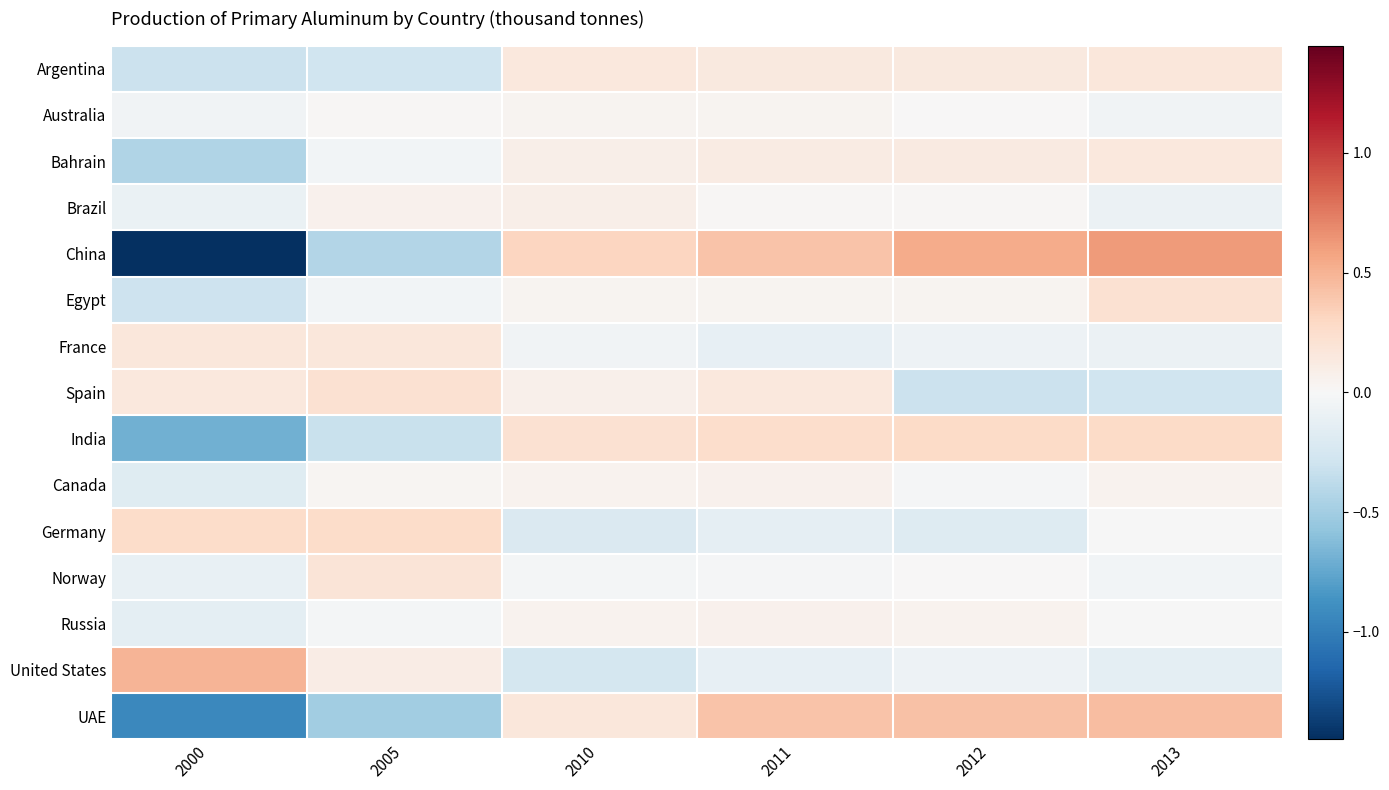

Reading left to right, list all the values displayed in this chart.

Argentina: 2000=-0.3	2005=-0.3	2010=0.1	2011=0.1	2012=0.1	2013=0.2
Australia: 2000=-0.1	2005=0.0	2010=0.0	2011=0.0	2012=0.0	2013=-0.0
Bahrain: 2000=-0.4	2005=-0.0	2010=0.1	2011=0.1	2012=0.1	2013=0.2
Brazil: 2000=-0.1	2005=0.1	2010=0.1	2011=0.0	2012=0.0	2013=-0.1
China: 2000=-1.4	2005=-0.4	2010=0.3	2011=0.4	2012=0.5	2013=0.6
Egypt: 2000=-0.3	2005=-0.0	2010=0.0	2011=0.0	2012=0.0	2013=0.2
France: 2000=0.2	2005=0.2	2010=-0.1	2011=-0.1	2012=-0.1	2013=-0.1
Spain: 2000=0.2	2005=0.2	2010=0.1	2011=0.1	2012=-0.3	2013=-0.3
India: 2000=-0.7	2005=-0.3	2010=0.2	2011=0.3	2012=0.3	2013=0.3
Canada: 2000=-0.2	2005=0.0	2010=0.0	2011=0.1	2012=-0.0	2013=0.1
Germany: 2000=0.3	2005=0.3	2010=-0.2	2011=-0.1	2012=-0.2	2013=-0.0
Norway: 2000=-0.1	2005=0.2	2010=-0.0	2011=-0.0	2012=0.0	2013=-0.0
Russia: 2000=-0.1	2005=-0.0	2010=0.1	2011=0.1	2012=0.0	2013=-0.0
United States: 2000=0.5	2005=0.1	2010=-0.3	2011=-0.1	2012=-0.1	2013=-0.1
UAE: 2000=-0.9	2005=-0.5	2010=0.2	2011=0.4	2012=0.4	2013=0.4